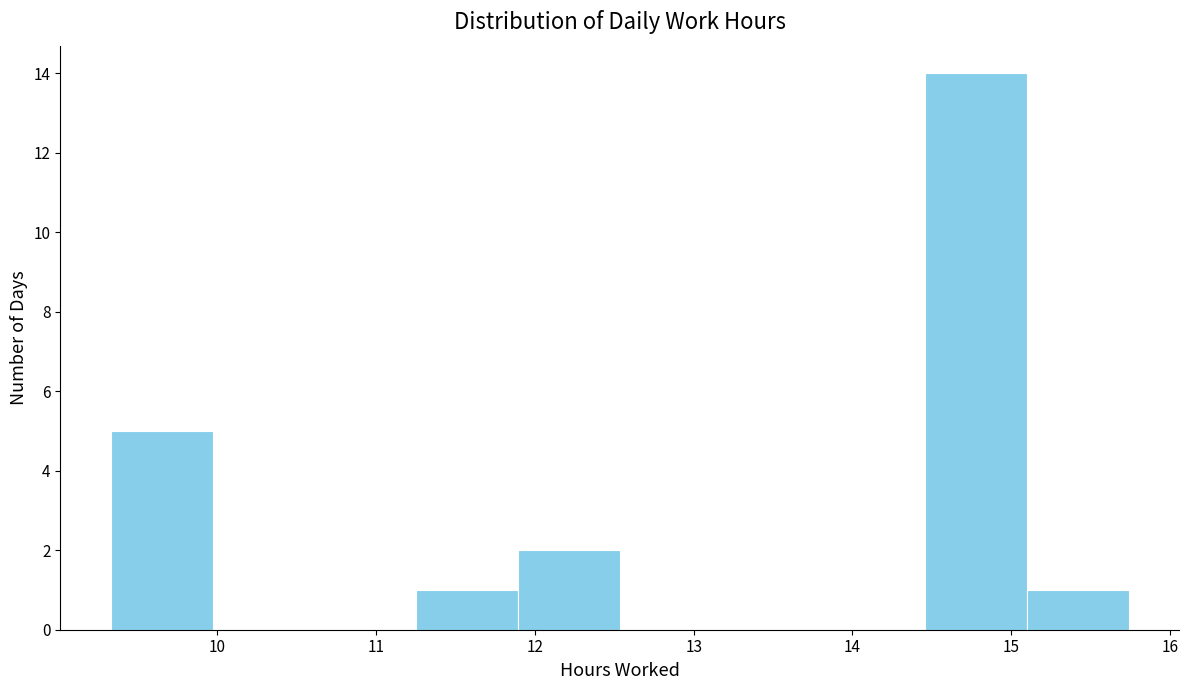

Reading left to right, list every bar in this chart as the range it spans on the x-axis followed by its height. Neither the bar edges nor the heights are printed on the chart, so give them approximately, as read against the axes.

9.3 to 10.0: 5
10.0 to 10.6: 0
10.6 to 11.3: 0
11.3 to 11.9: 1
11.9 to 12.5: 2
12.5 to 13.2: 0
13.2 to 13.8: 0
13.8 to 14.5: 0
14.5 to 15.1: 14
15.1 to 15.7: 1